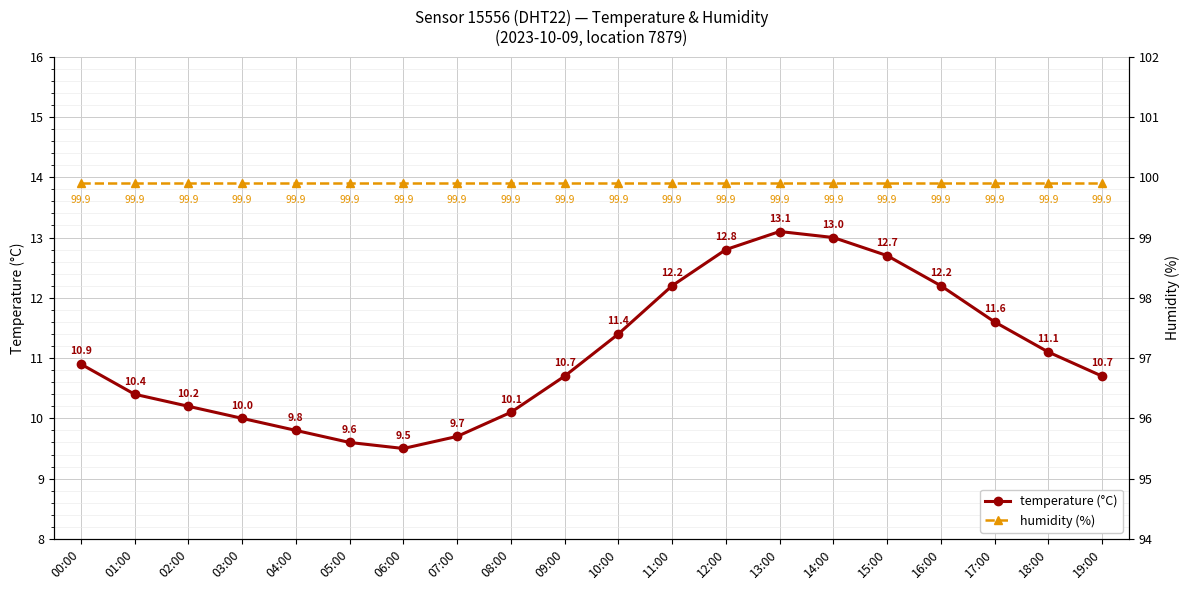

What is the difference between the highest and lowest values at 07:00?

90.2